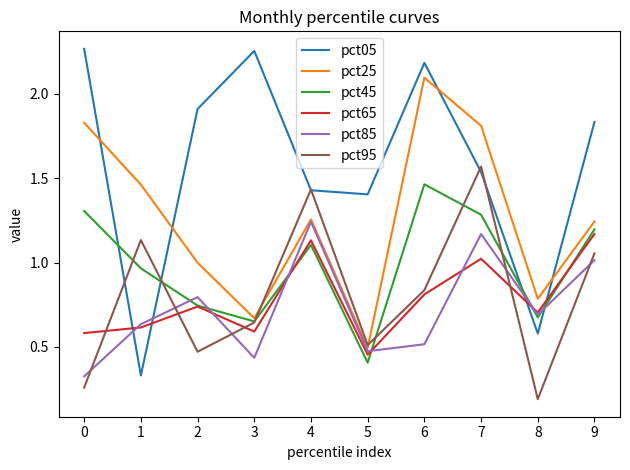

Where do pct05 and pct45 first cross each other?

0 and 1